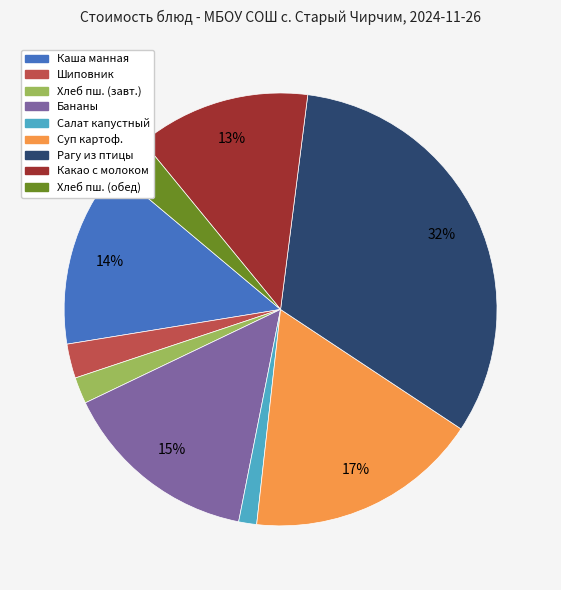

How many segments does this pie chart have?

9